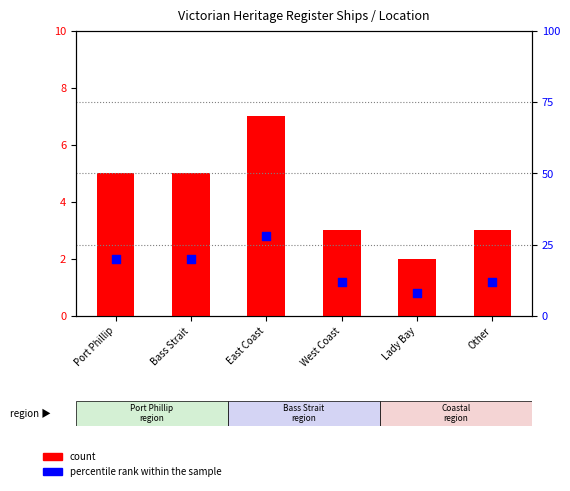

Which series has the widest spread of Y values?

percentile rank within the sample